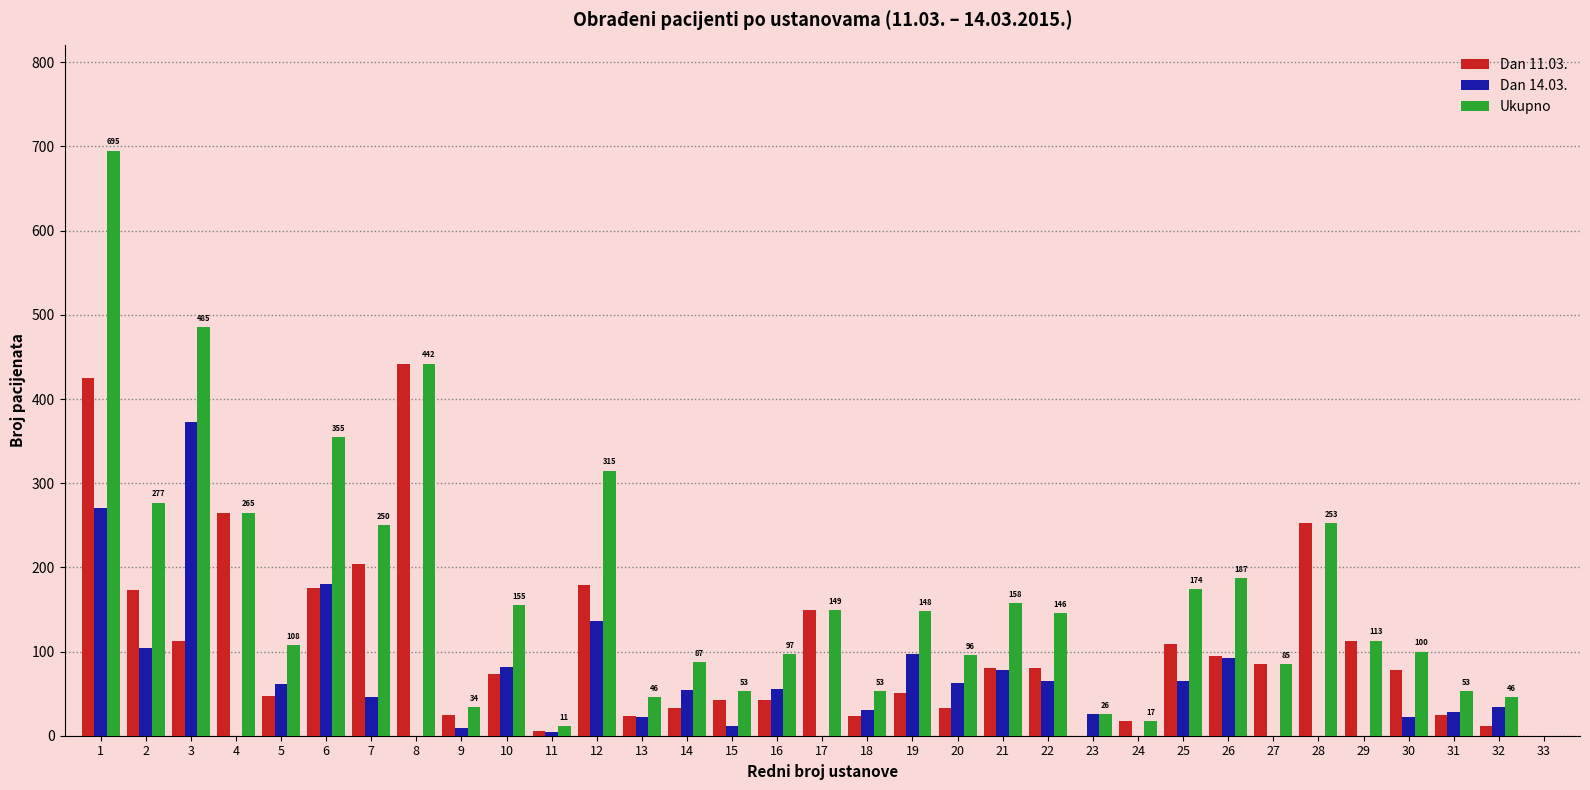

What is the highest value of the Ukupno series?

695